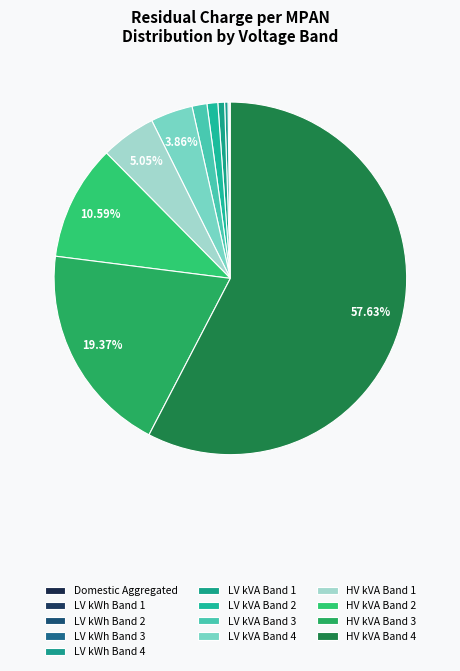

Is it true that LV kWh Band 1 is 1% of the pie?

False